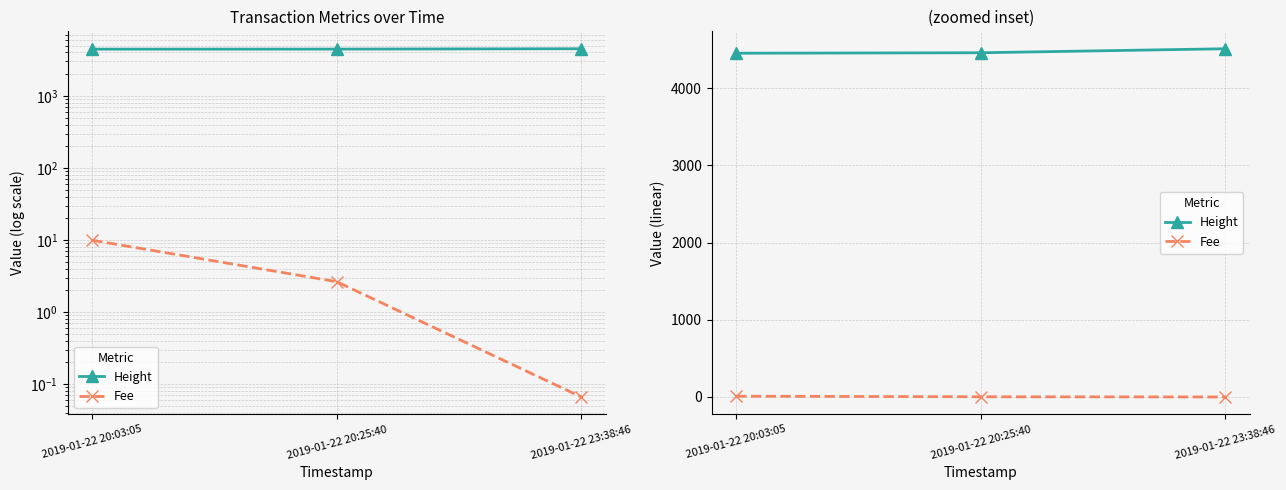

What is the total value across all series at 2019-01-22 20:25:40?

4459.6